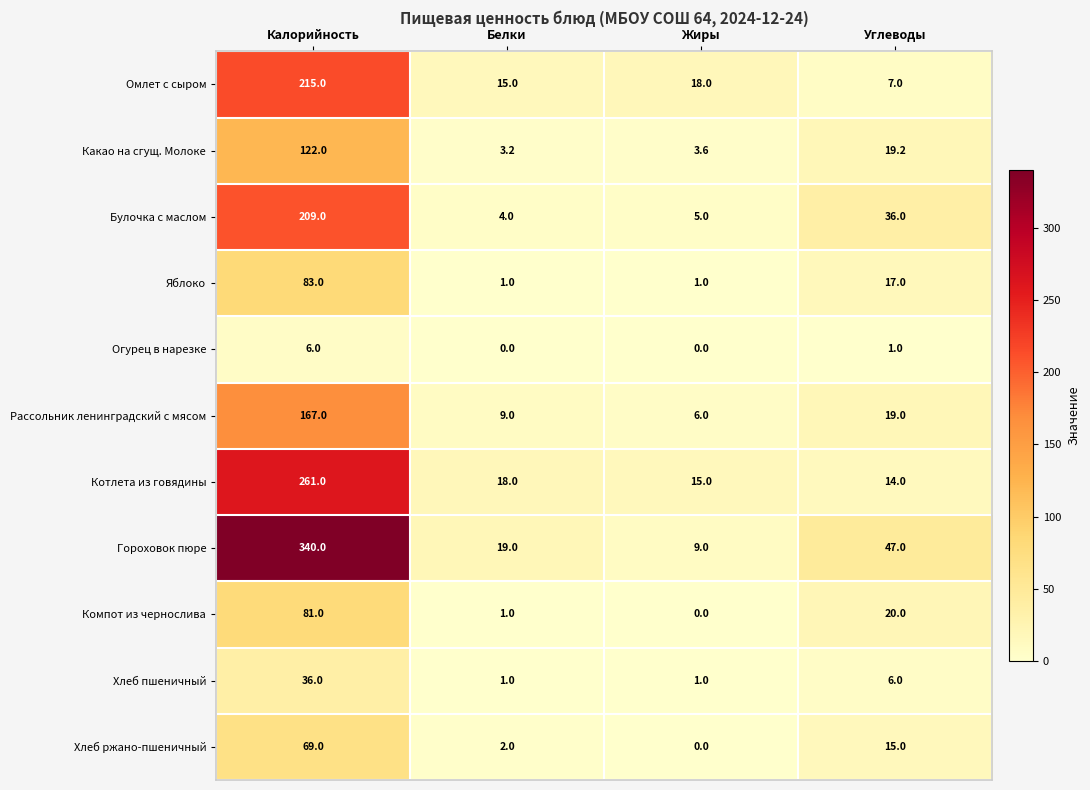

What is the maximum value for Гороховок пюре?

340.0